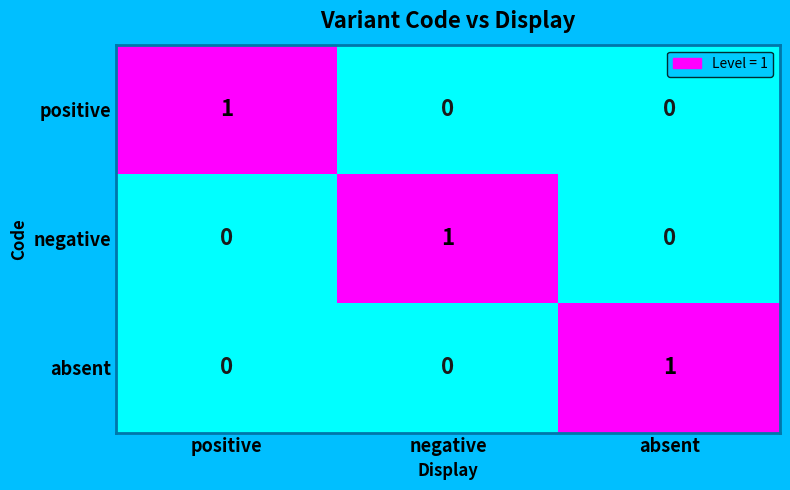

How many negative values are between 0 and 1?

3